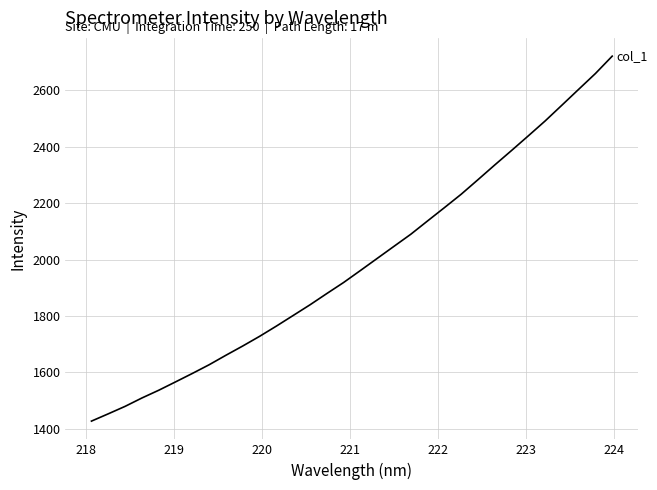

What is the difference between the maximum and minimum values?

1295.5